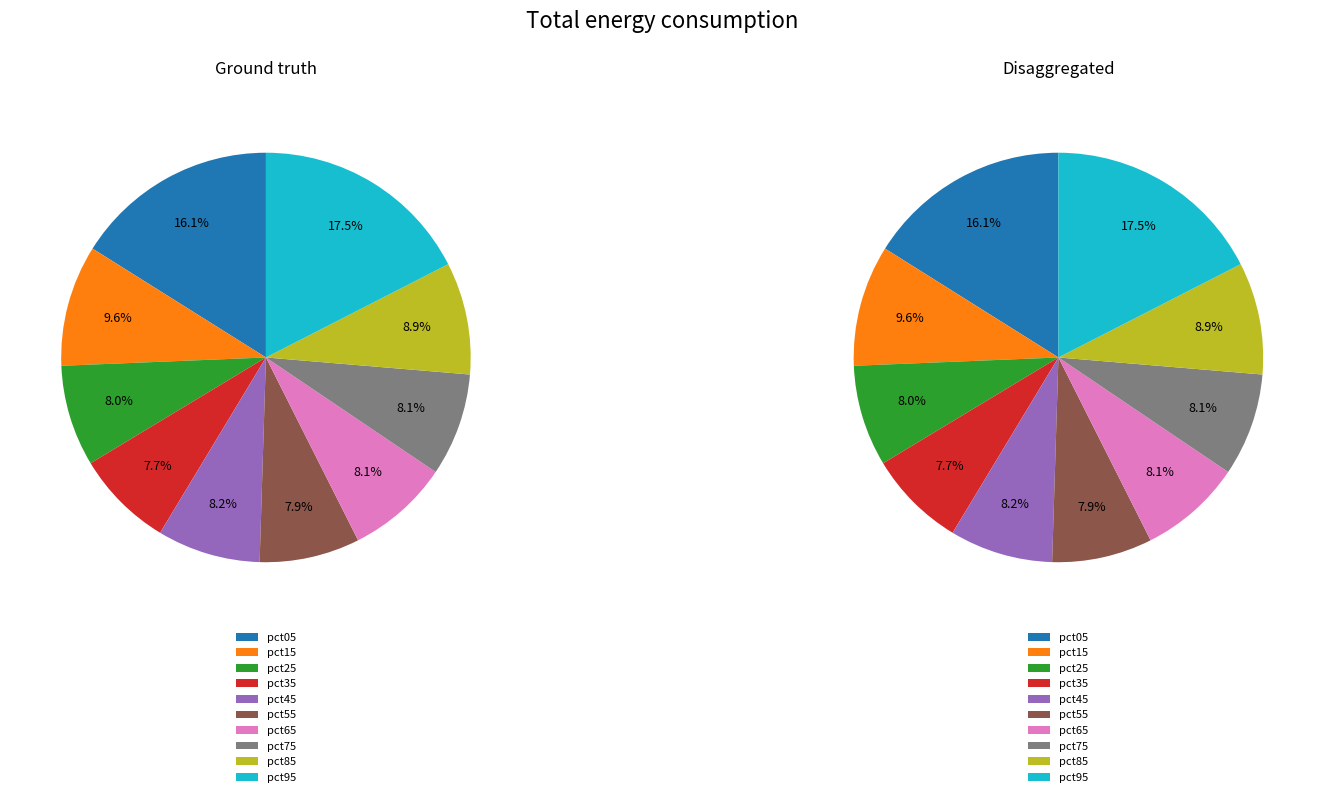

Between pct65 and pct15, which is larger?

pct15